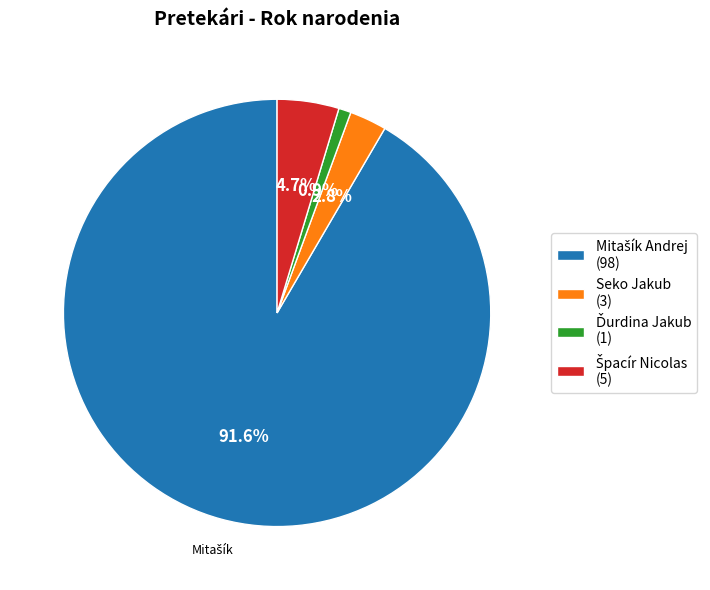

Is there any slice that represents more than half of the pie?

Yes